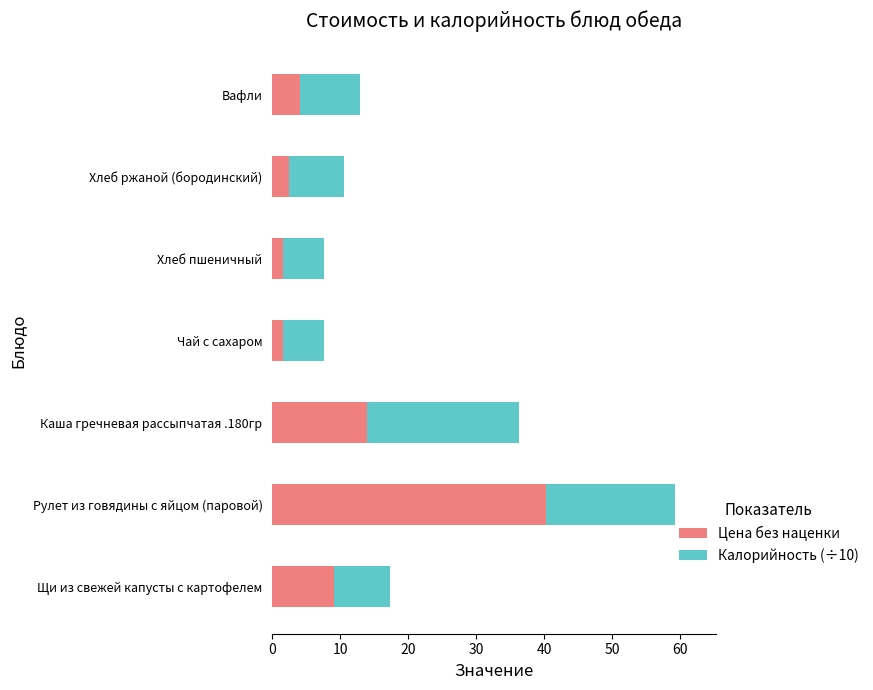

At which label is Цена без наценки closest to 20?

Каша гречневая рассыпчатая .180гр